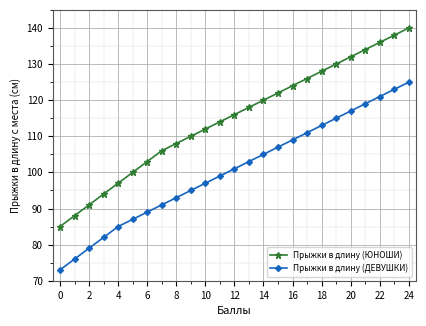

True or false: Прыжки в длину (ЮНОШИ) has more than 2 points higher than both neighbors.

False